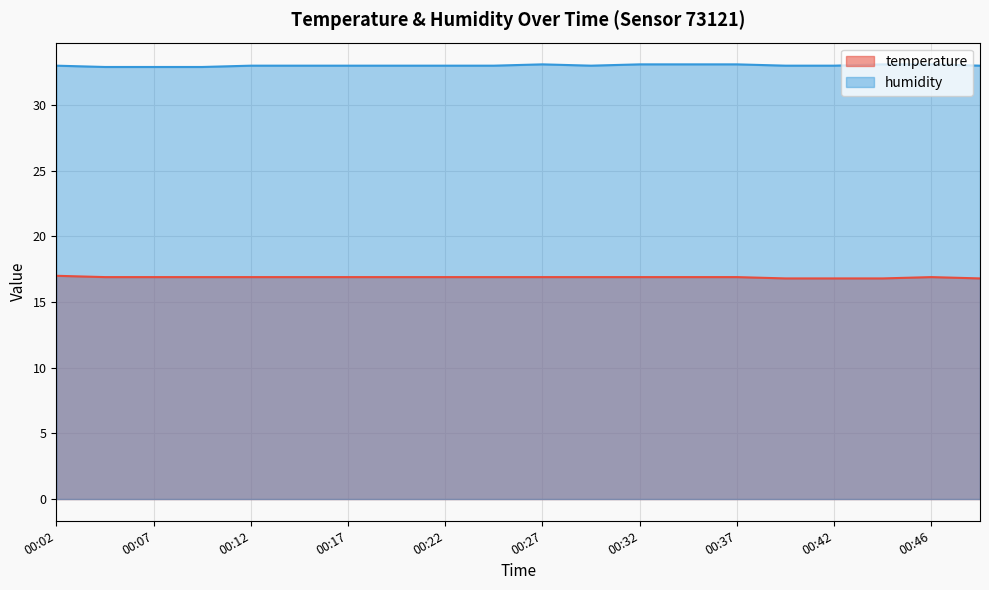

How many lines are shown in the chart?

2